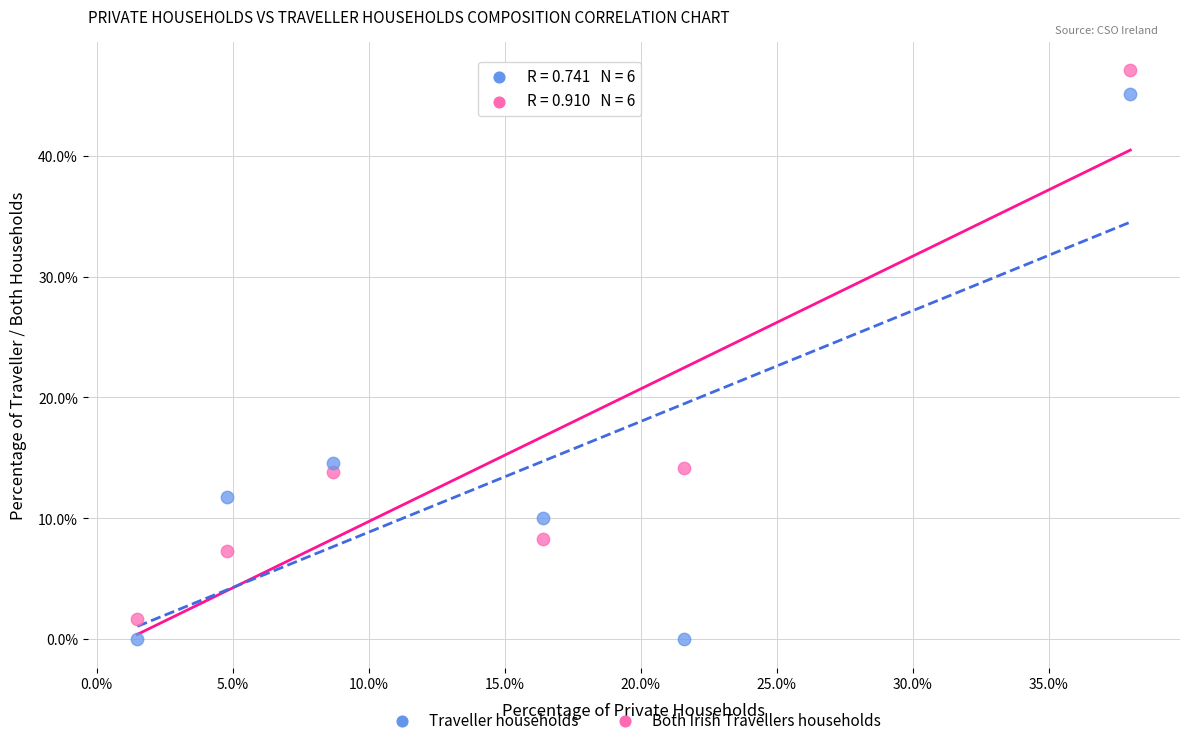

Across all data points, what is the range of Y values (max minus min)?

47.1